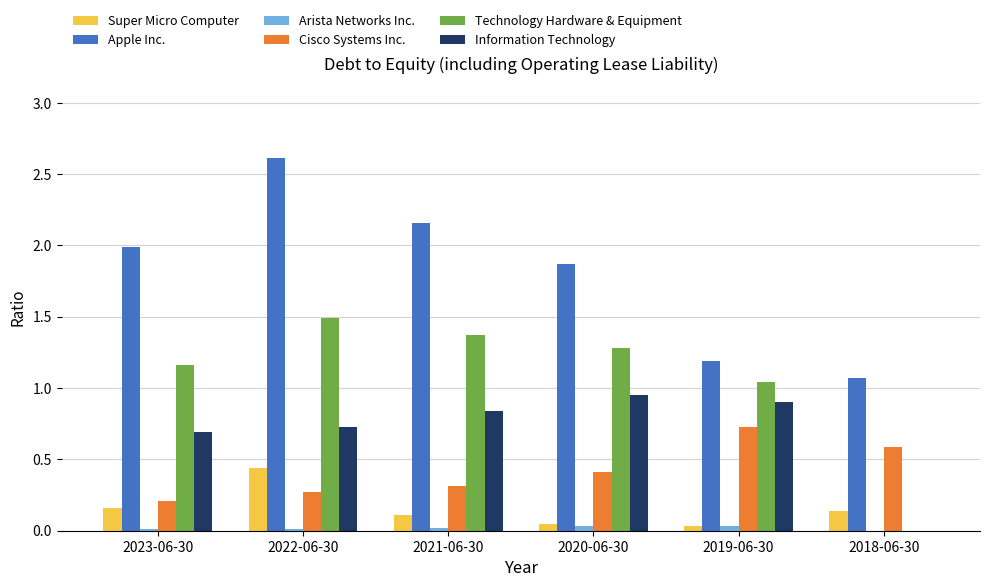

What is the sum of the Apple Inc. values at 2020-06-30 and 2018-06-30?

2.9